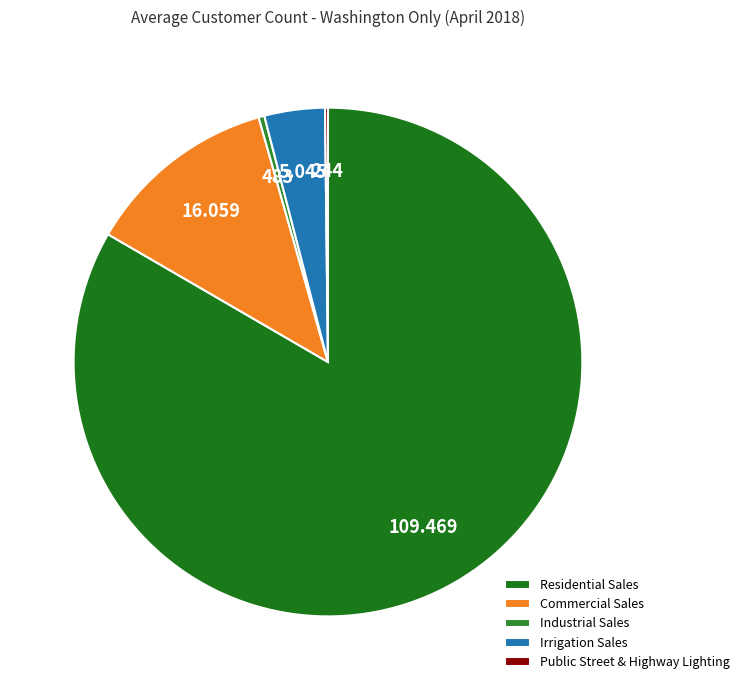

To the nearest percent, what is the difference between the largest and smallest slice percentages?

83%